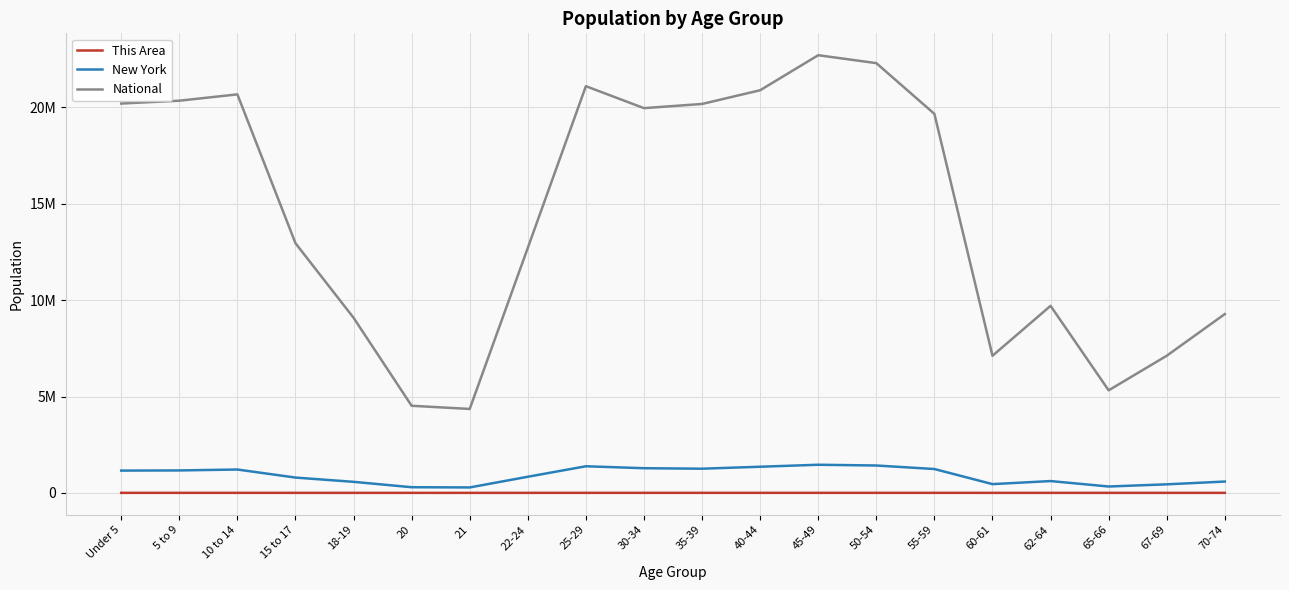

Which series has the largest total across all categories?

National